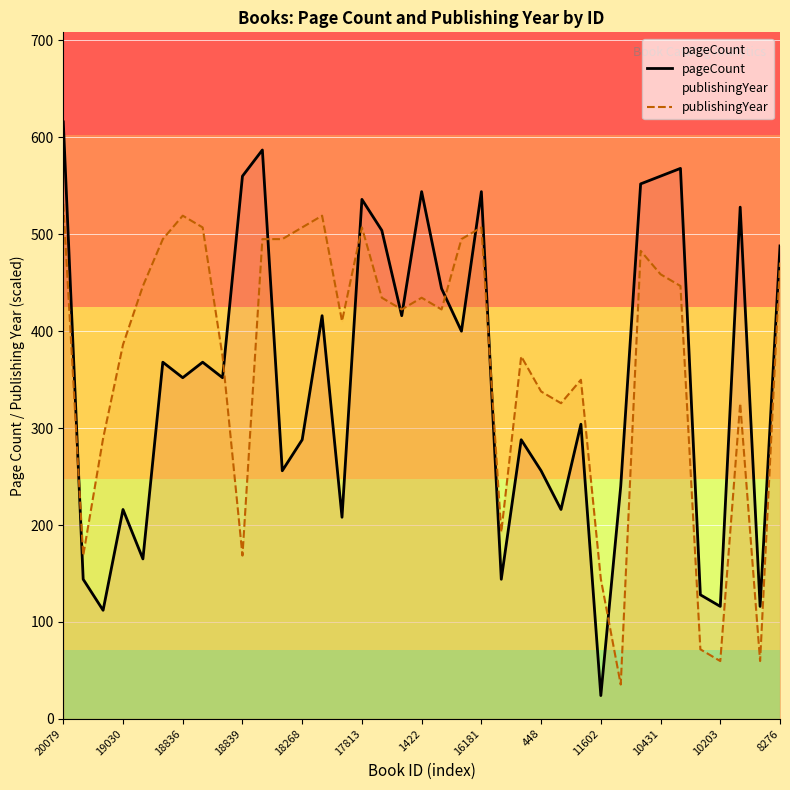

What is the smallest value displayed?

24.0